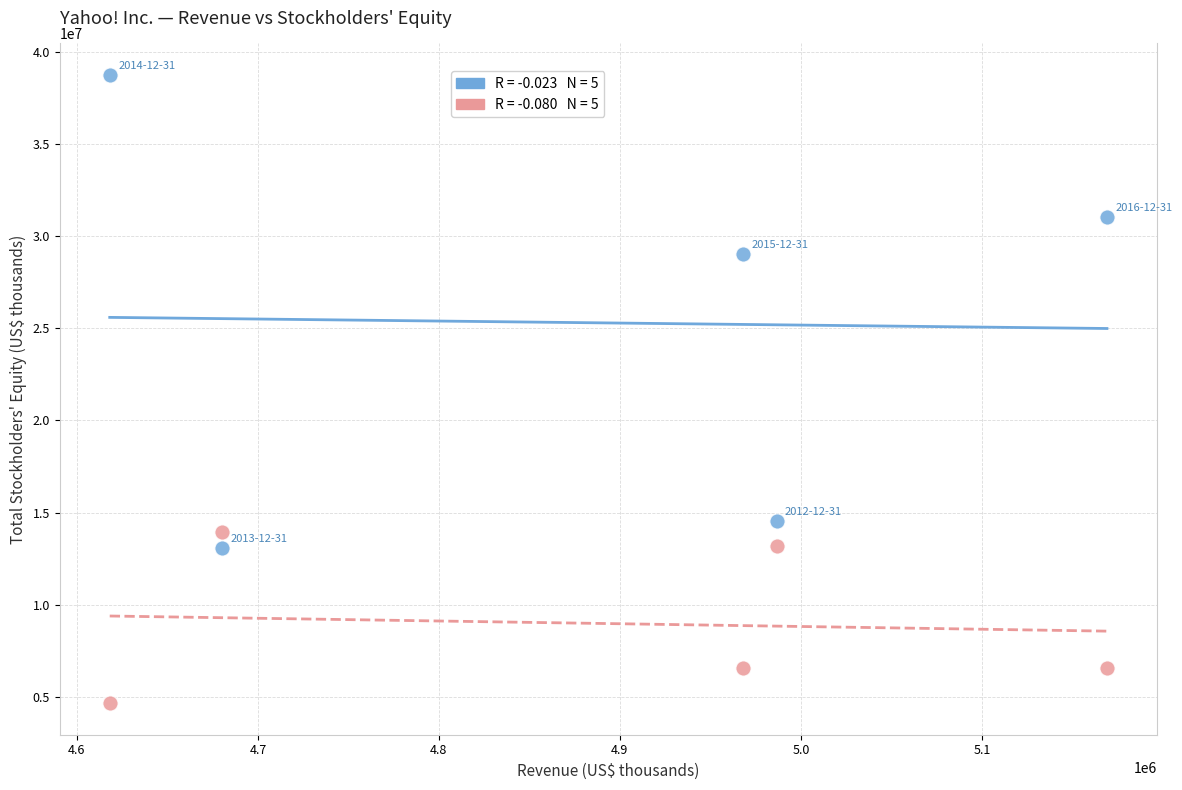

Across all data points, what is the range of X values (max minus min)?

551002.0